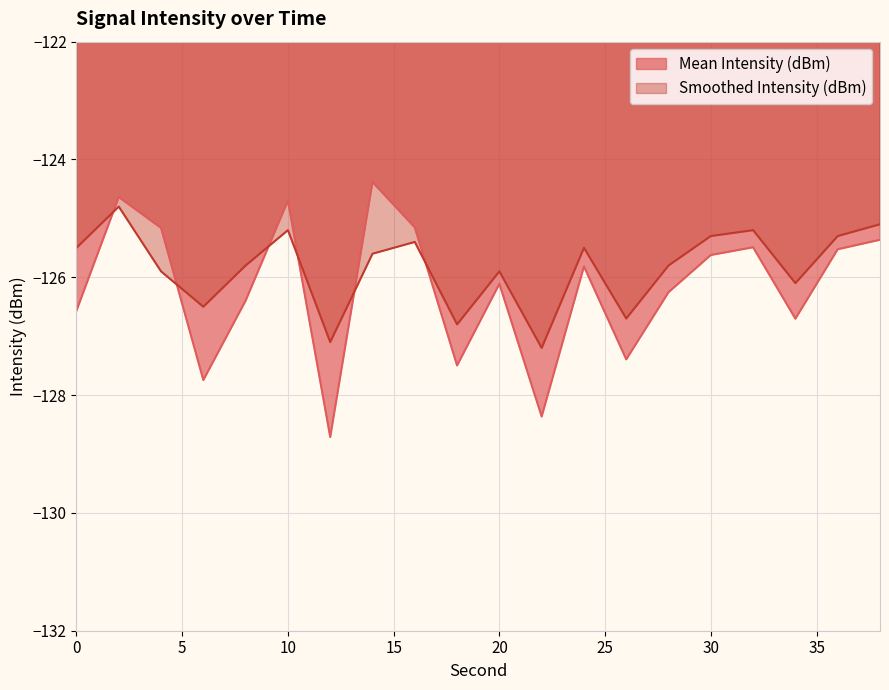

In Mean Intensity (dBm), how many points are higher than both neighbors (excluding endpoints)?

6